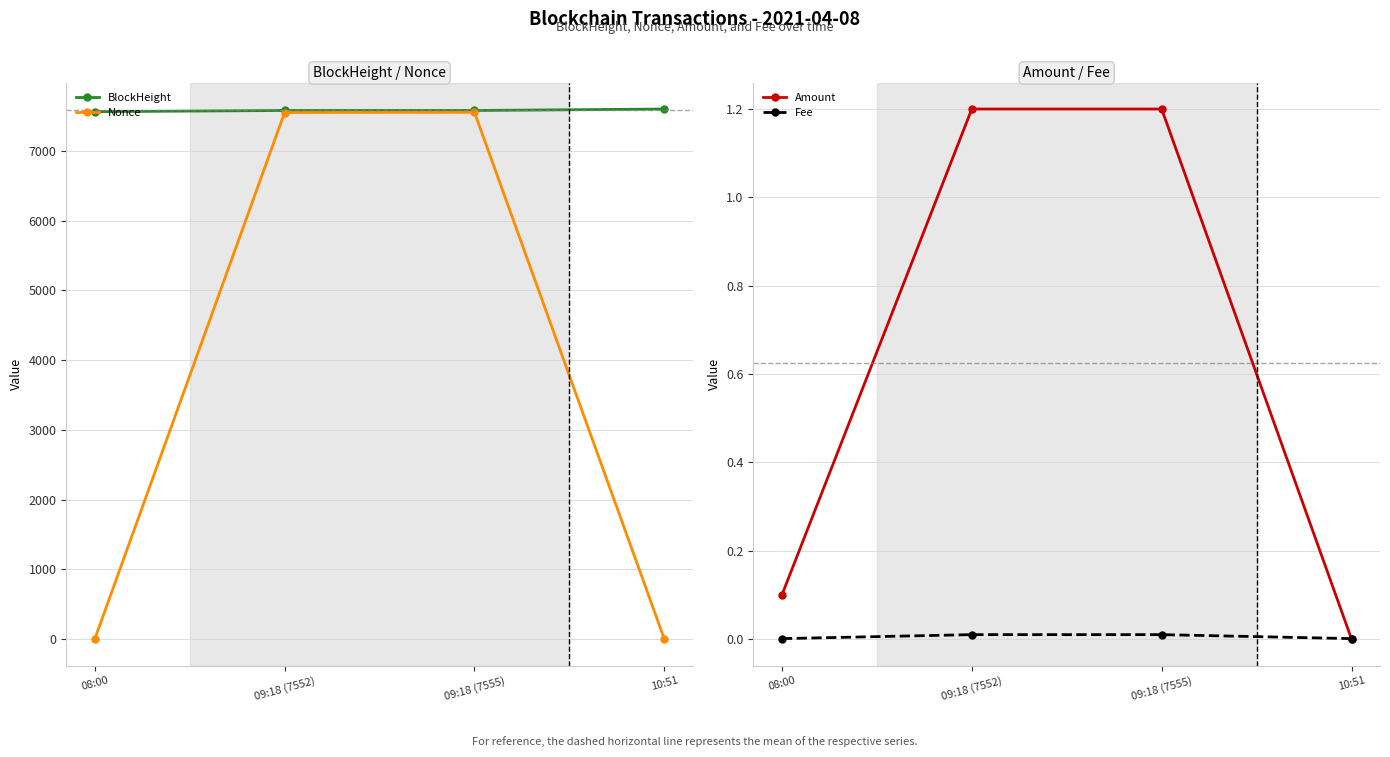

How many lines are shown in the chart?

4